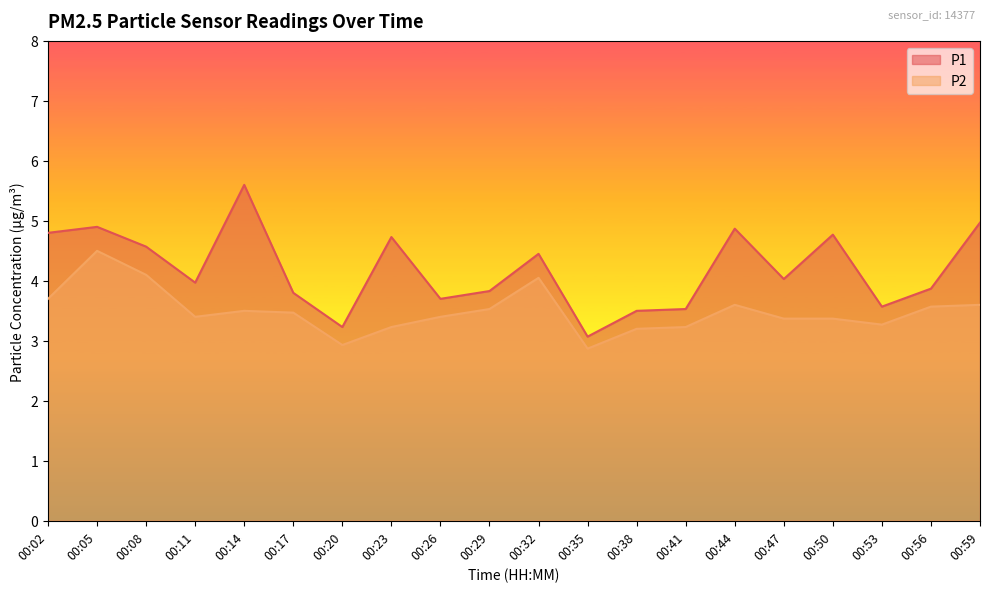

At how many categories does at least one series exceed 5?

1